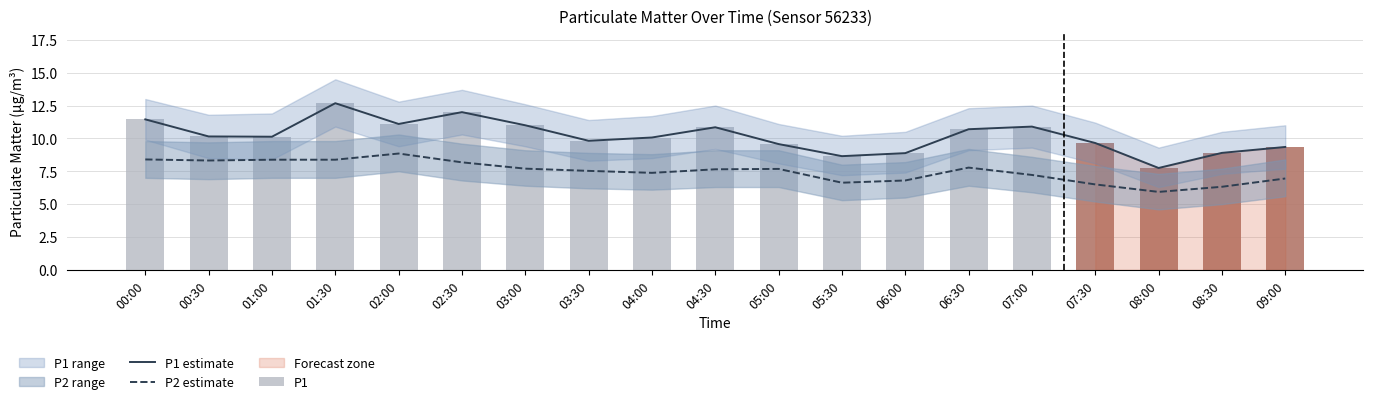

Which series changed the most between 02:00 and 05:30?

P1 estimate